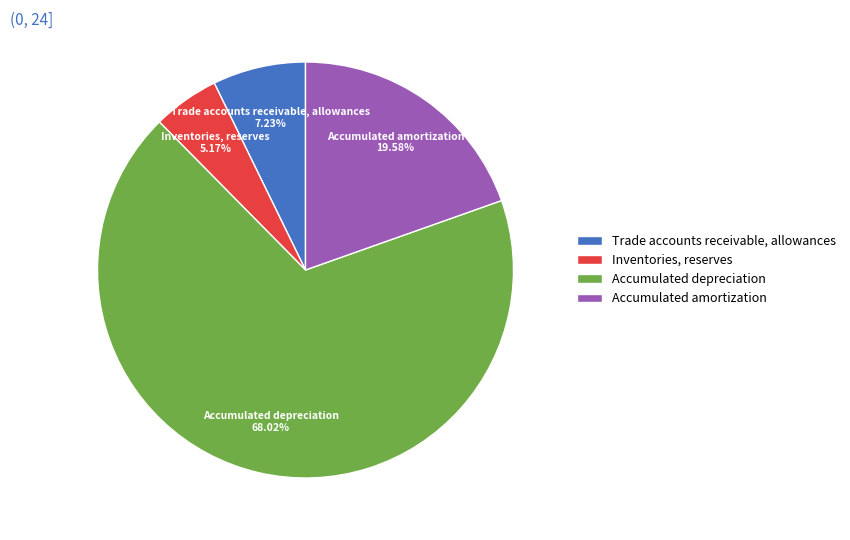

The Accumulated depreciation slice represents 55% of the pie. True or false?

False